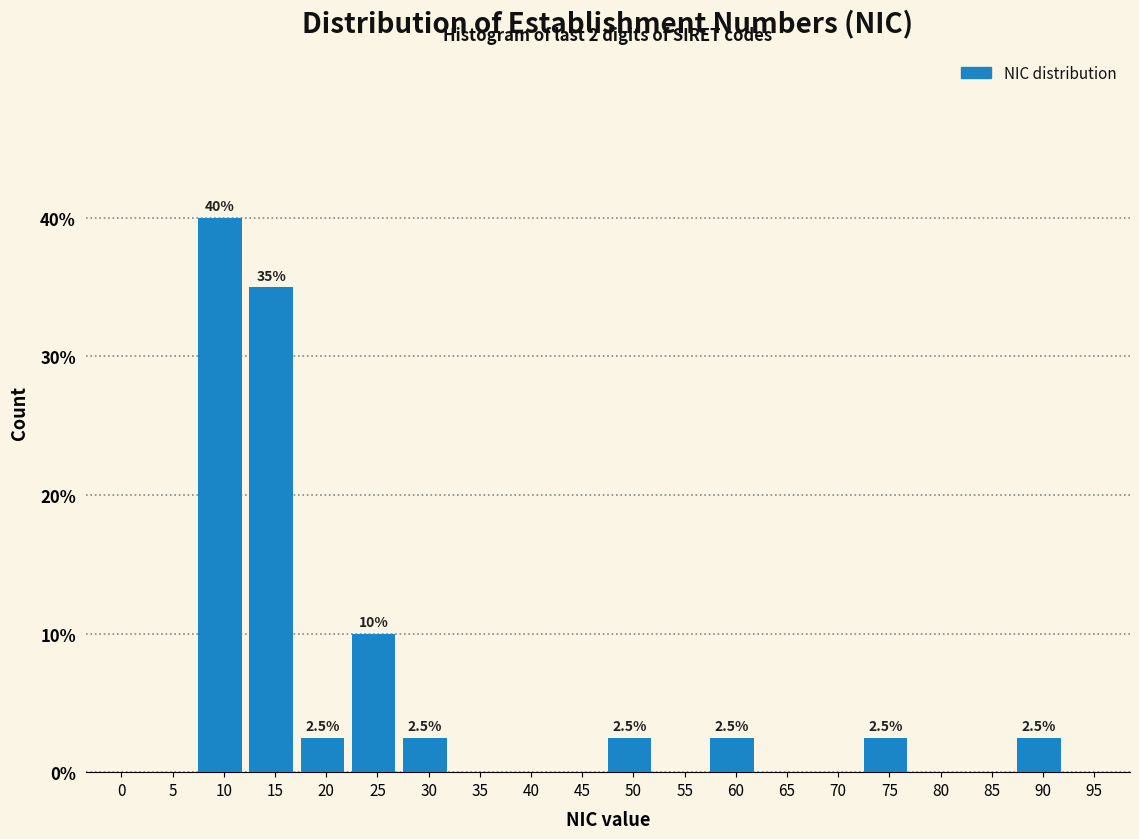

Reading left to right, what are all the values shown in this chart?

0=0.0	5=0.0	10=40.0	15=35.0	20=2.5	25=10.0	30=2.5	35=0.0	40=0.0	45=0.0	50=2.5	55=0.0	60=2.5	65=0.0	70=0.0	75=2.5	80=0.0	85=0.0	90=2.5	95=0.0